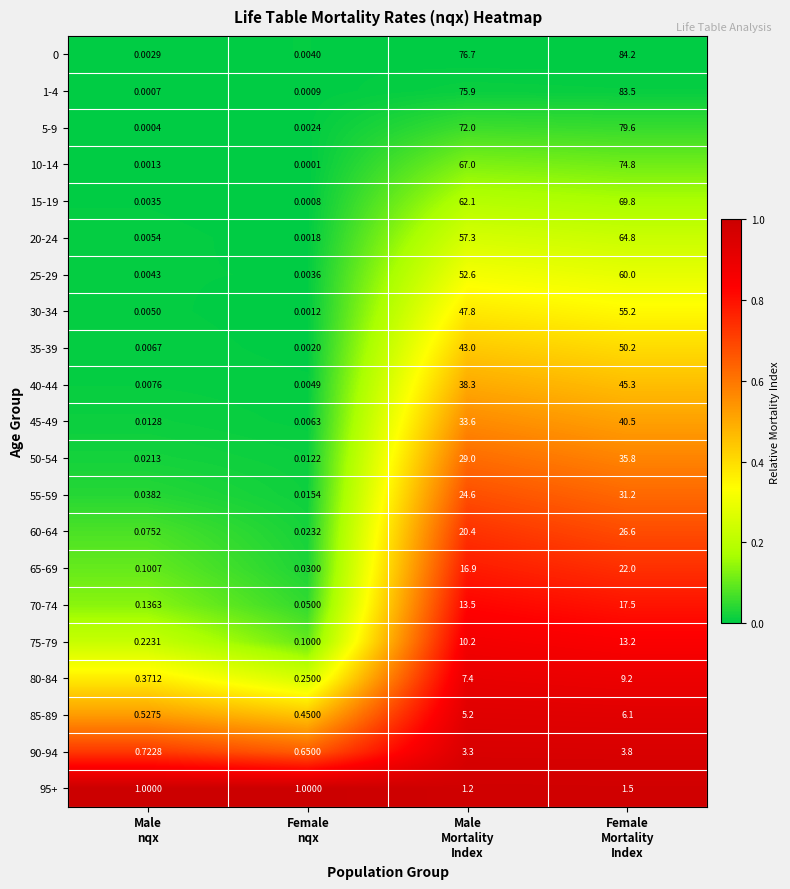

At which category is the sum across all series the highest?

Female
Mortality
Index